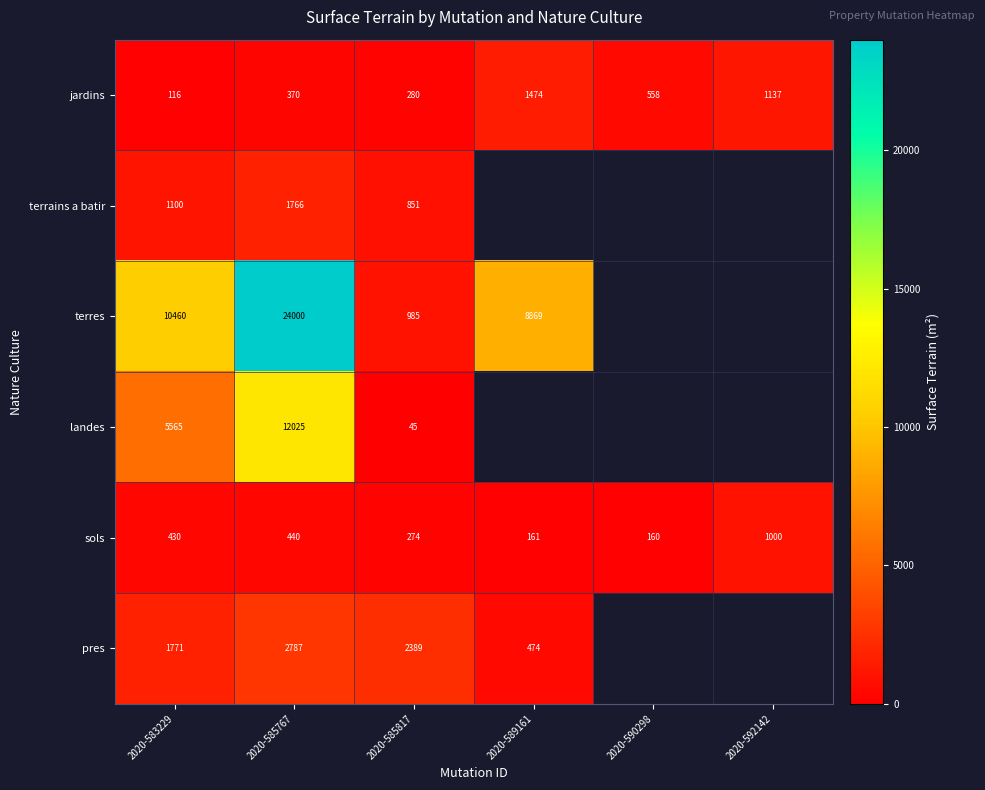

Which label corresponds to the largest value in the chart?

2020-585767